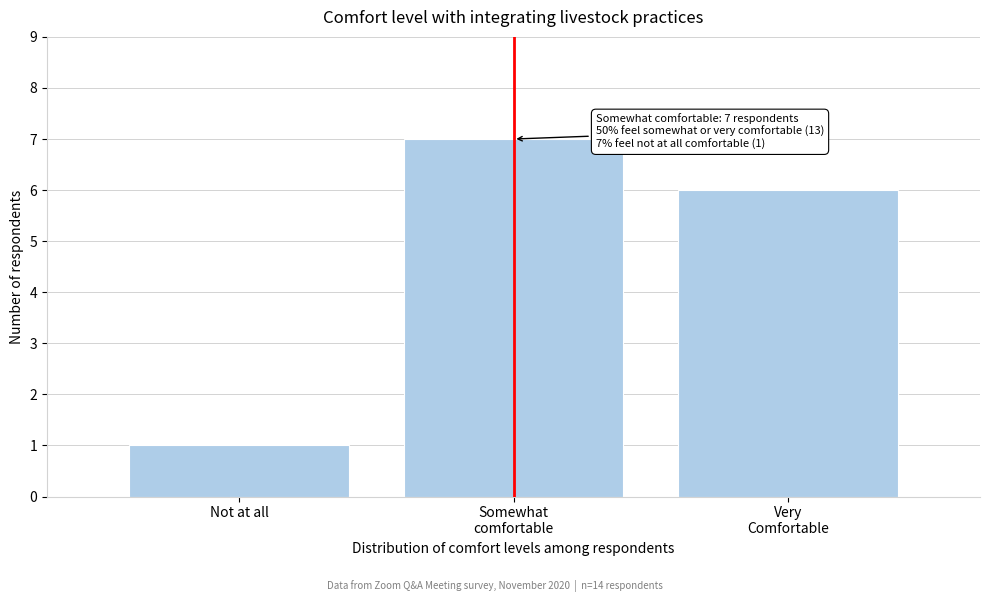

Reading right to left, list all the values displayed in this chart.

6	7	1